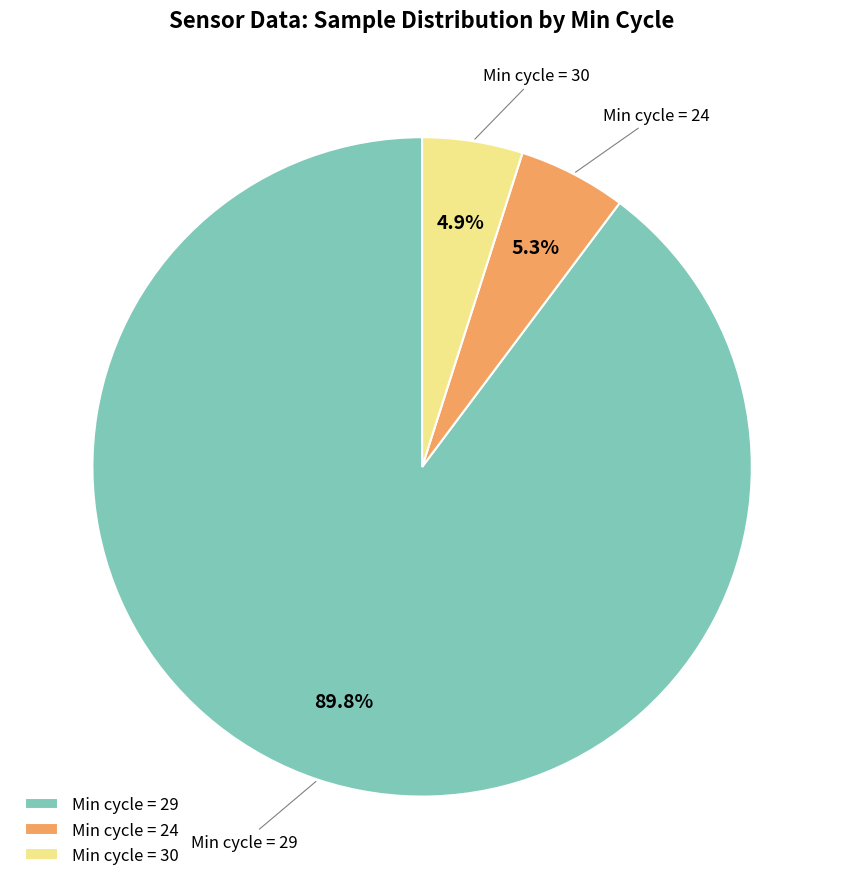

How many segments does this pie chart have?

3